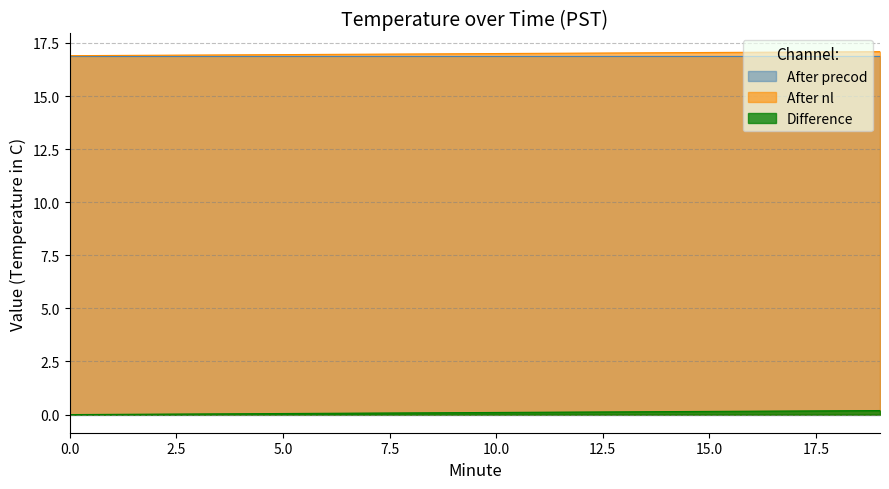

Which series changed the most between 2 and 15?

Difference